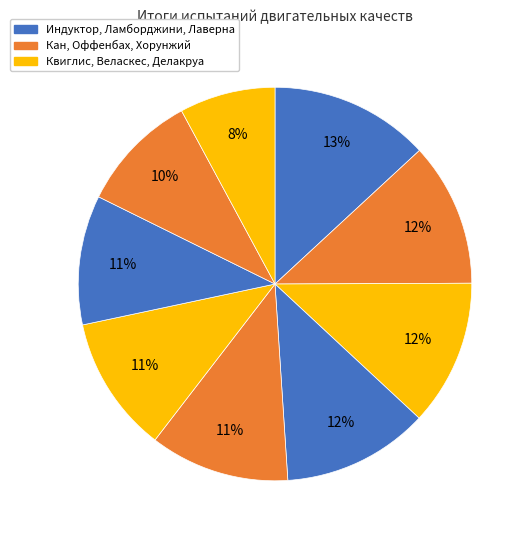

Count the number of slices in the pie.

9